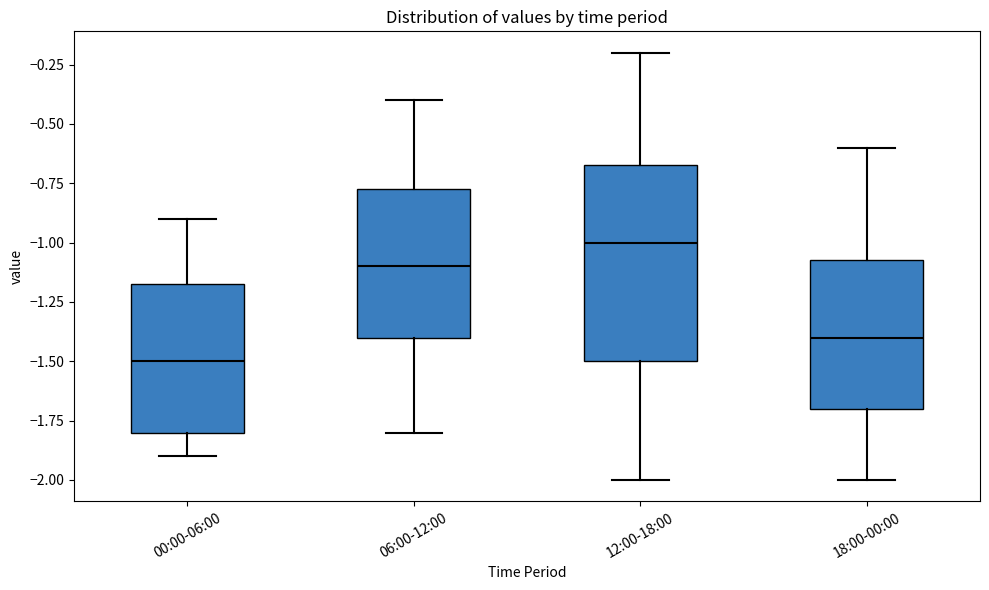

Reading left to right, read every box against the y-axis: the position of its median line, the range the box covers, and the ends of its whiskers. The values are not printed on the chart, so give them approximately, as read against the axis.

00:00-06:00: median -1.50, box -1.80 to -1.15, whiskers -1.90 to -0.90
06:00-12:00: median -1.10, box -1.40 to -0.75, whiskers -1.80 to -0.40
12:00-18:00: median -1.00, box -1.50 to -0.65, whiskers -2.00 to -0.20
18:00-00:00: median -1.40, box -1.70 to -1.05, whiskers -2.00 to -0.60